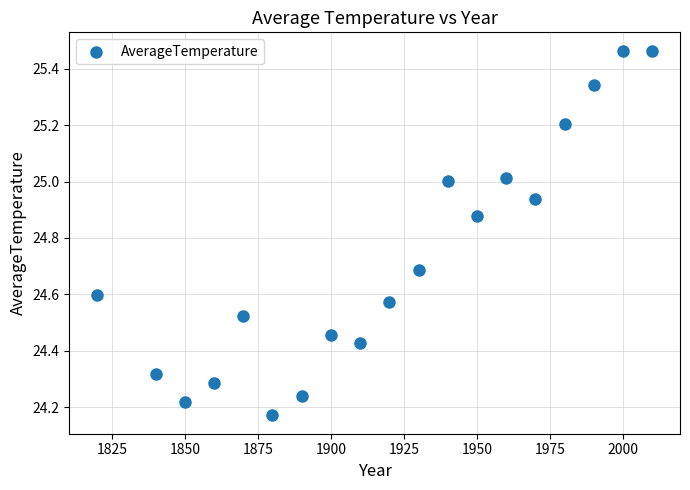

What is the range of X values (max minus min)?

190.0